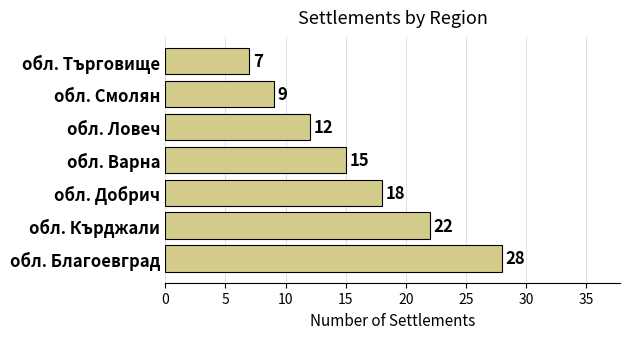

What is the minimum value shown in the chart?

7